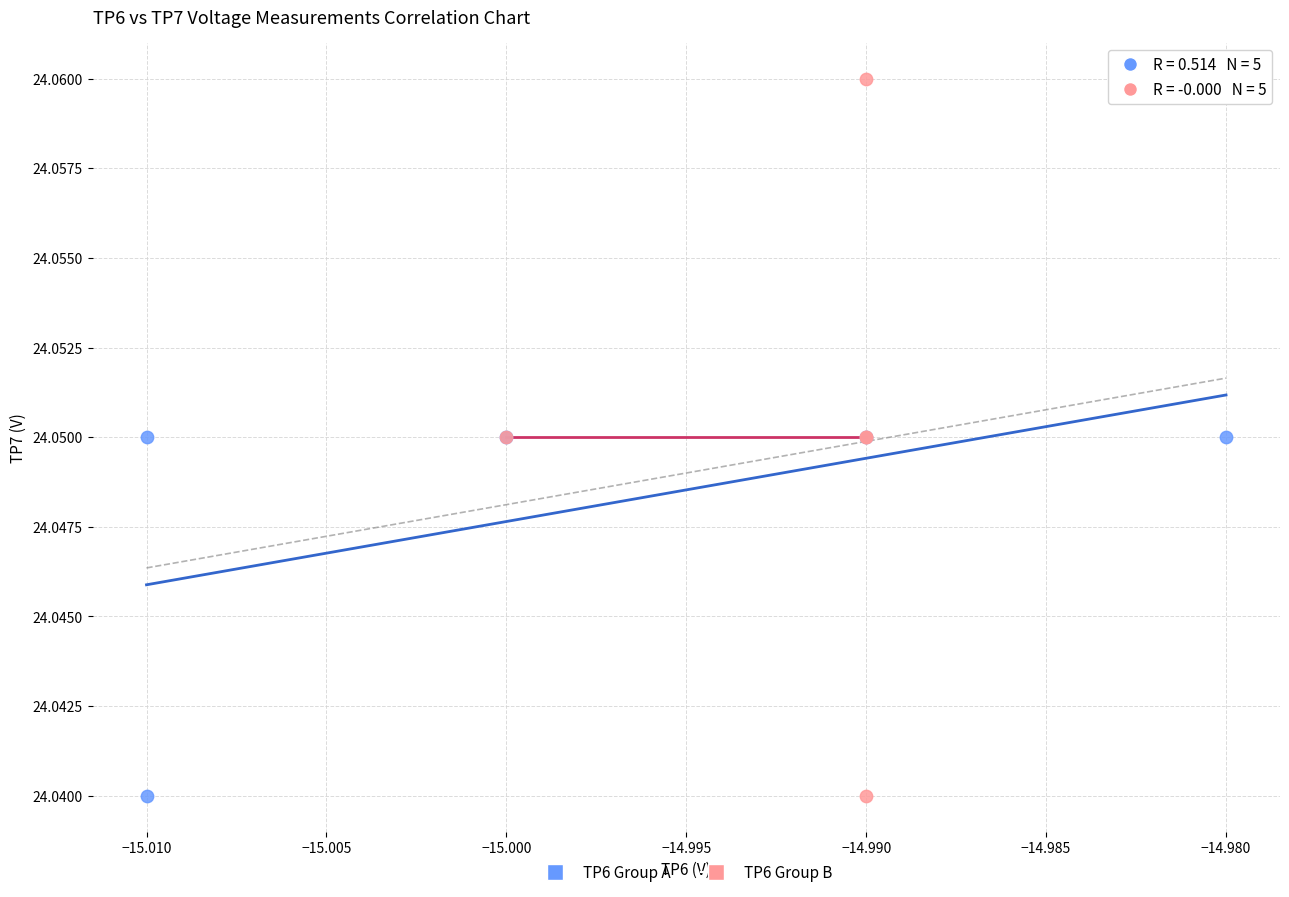

Which series contains the highest Y value?

TP6 Group B